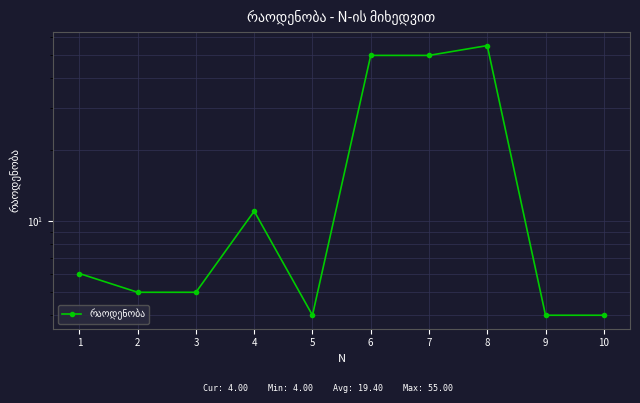

The value at 7 is 50. True or false?

True